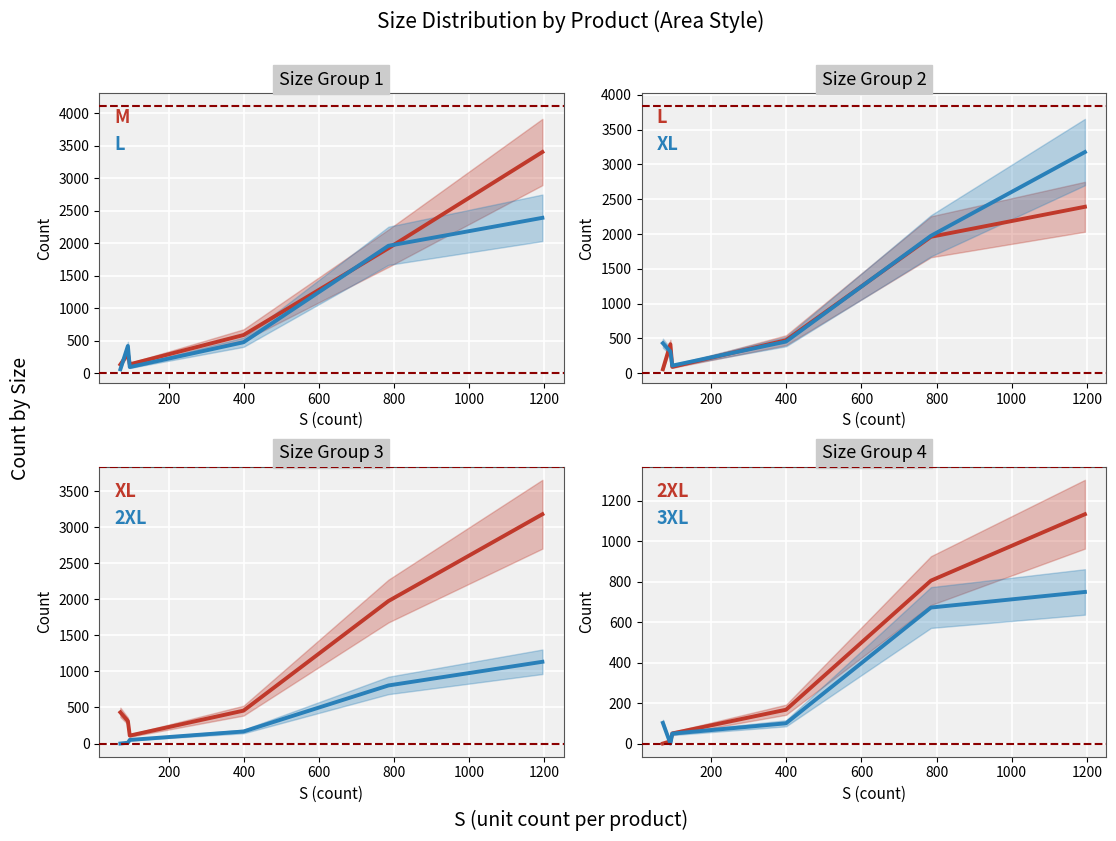

Which series has the largest total across all categories?

M